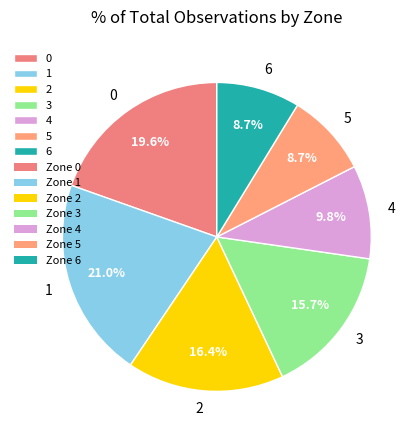

What is the total percentage of 4 and 5?

18.5%